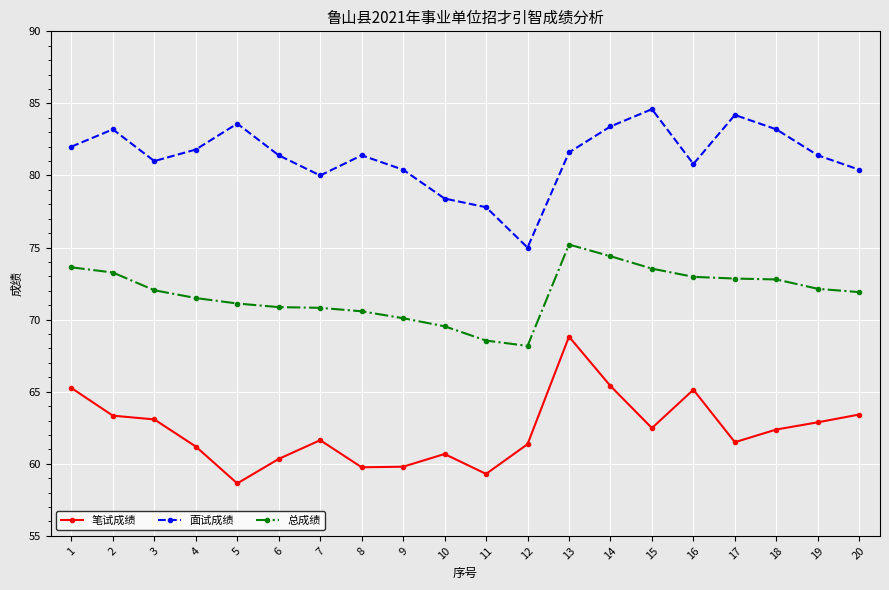

Which series changed the most between 9 and 17?

面试成绩